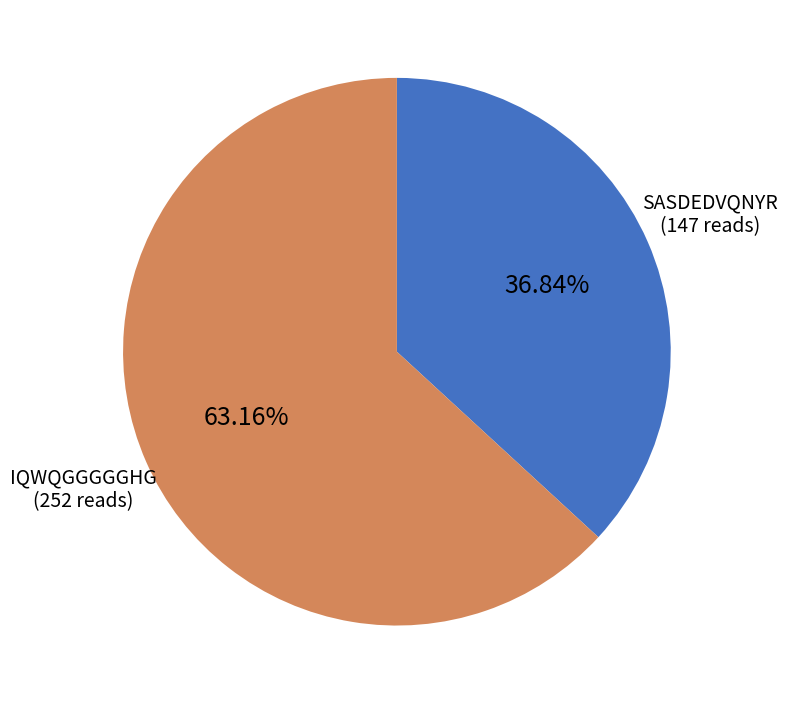

Does any single category account for the majority?

Yes